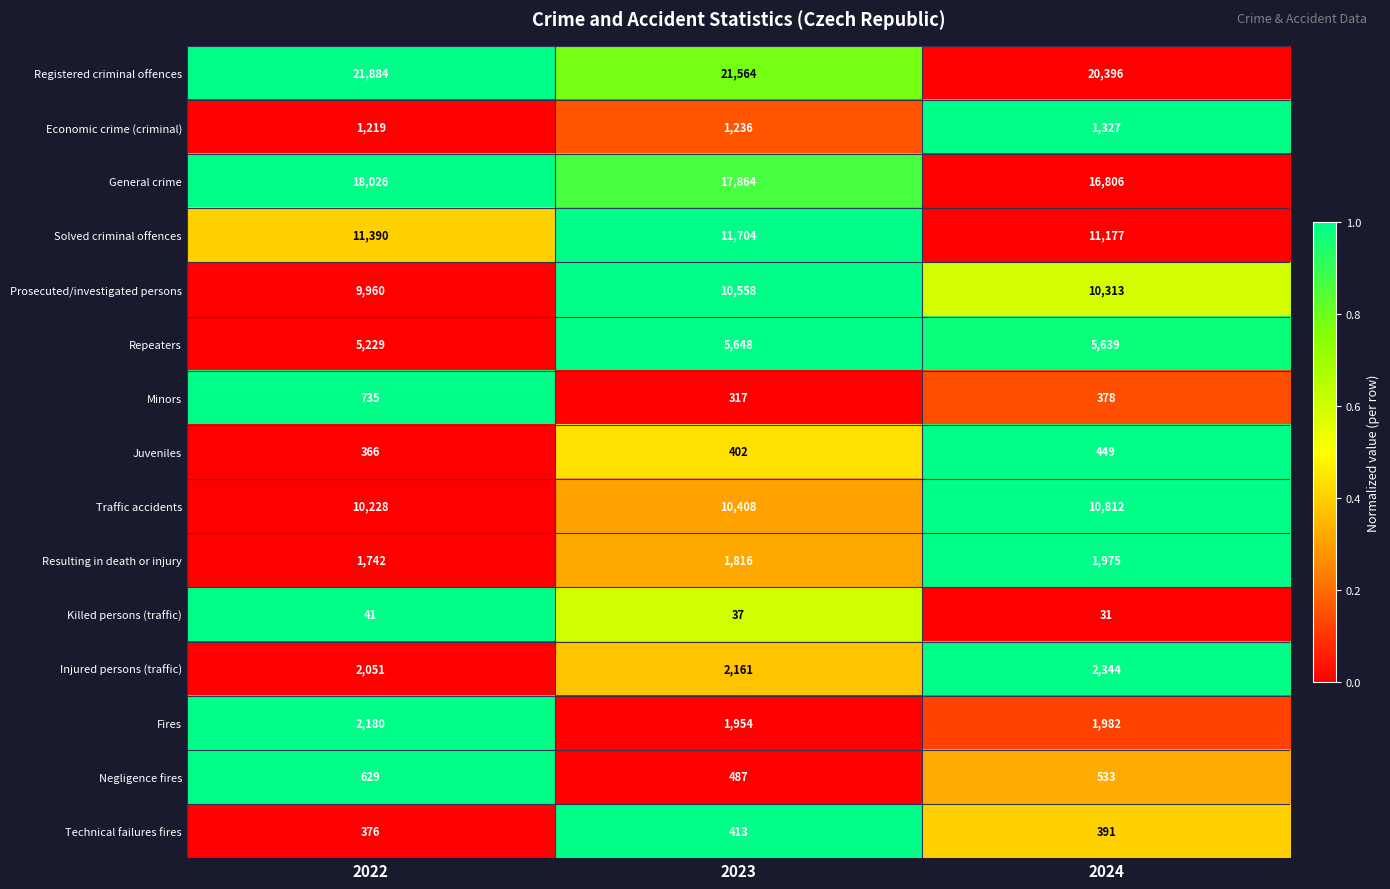

Which series changed the most between 2022 and 2023?

Prosecuted/investigated persons